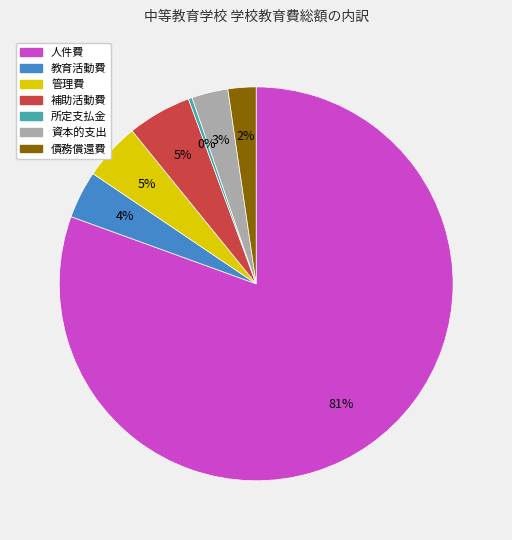

How many segments does this pie chart have?

7